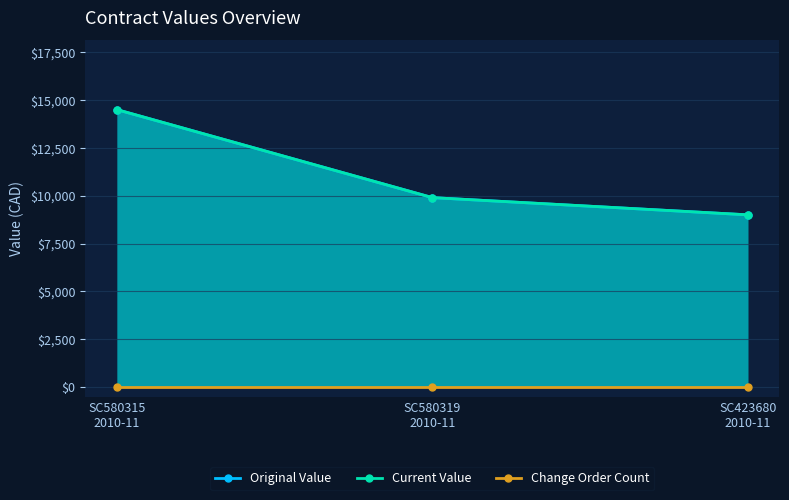

What is the lowest value of the Original Value series?

9000.0